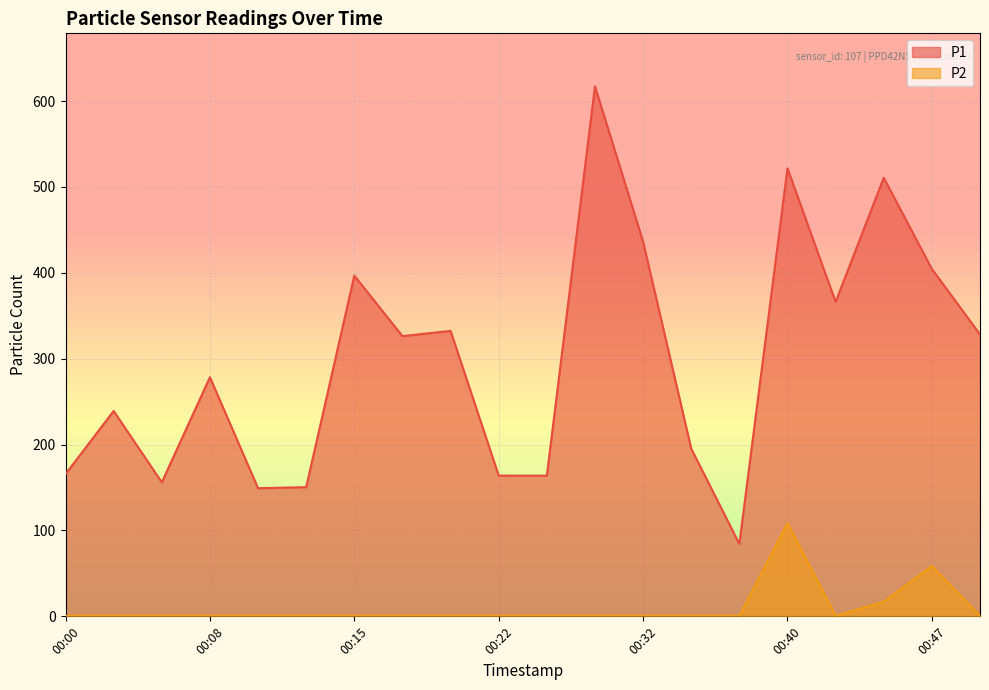

At which category is the sum across all series the highest?

00:40